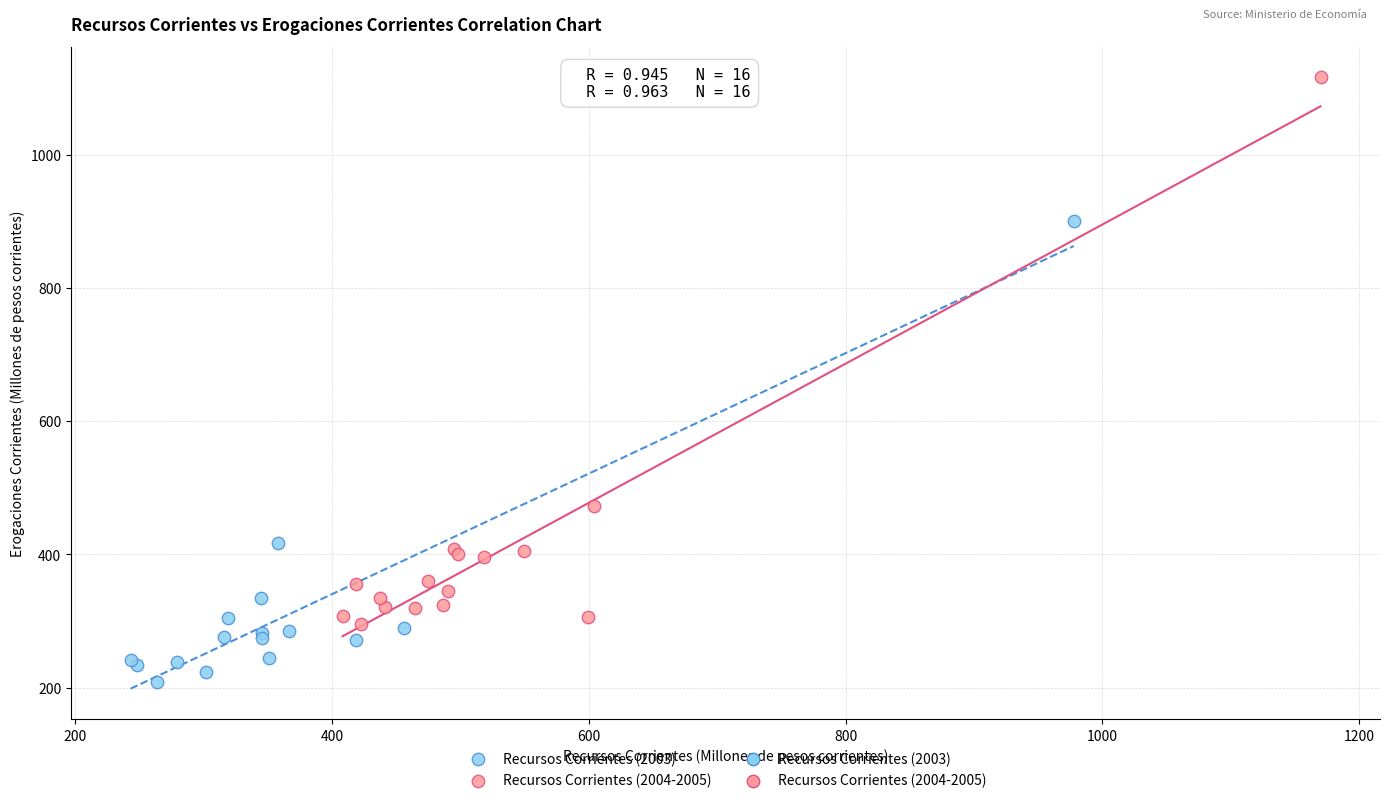

Which series has the widest spread of Y values?

Recursos Corrientes (2004-2005)